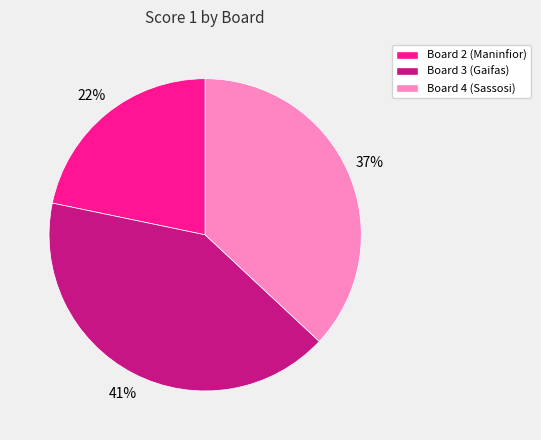

Is it true that Board 4 (Sassosi) is 24% of the pie?

False